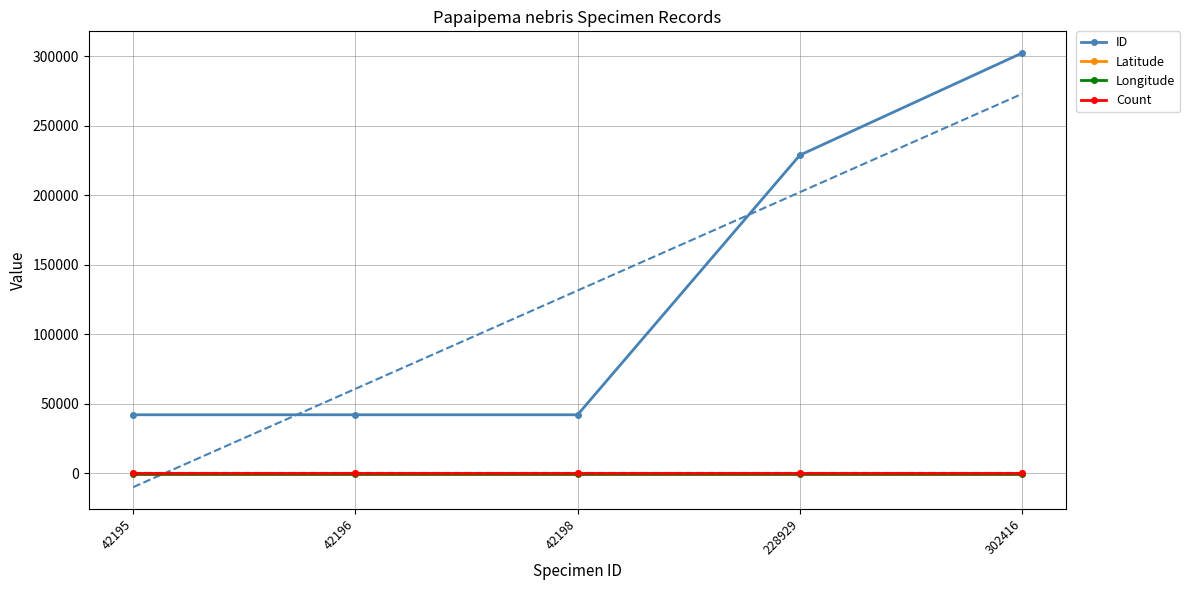

What is the value of the Longitude point at the 3rd from the left?

-92.6